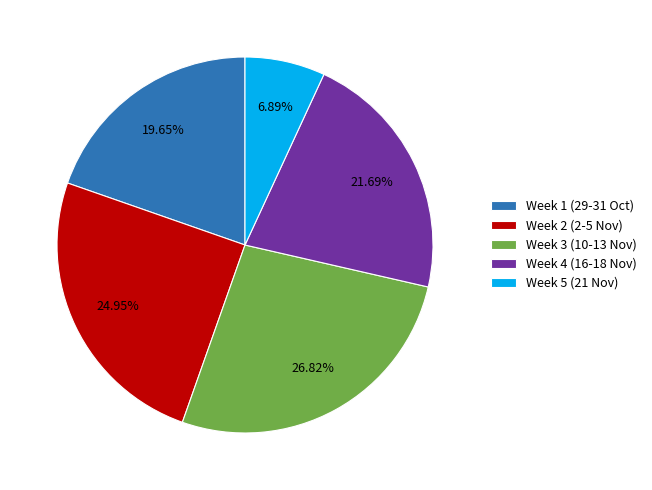

To the nearest percent, what is the average slice percentage?

20%